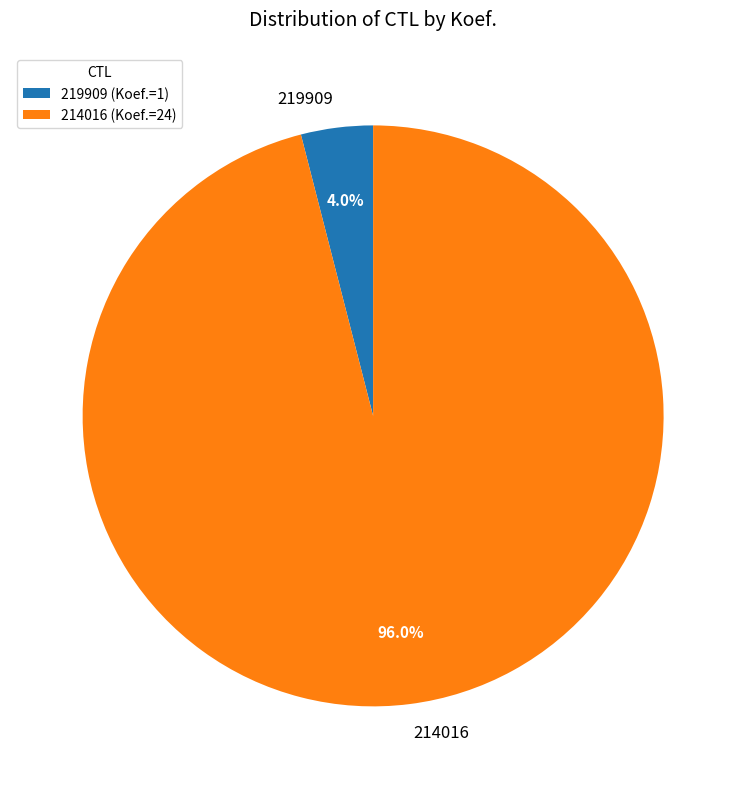

How many slices are in this pie chart?

2